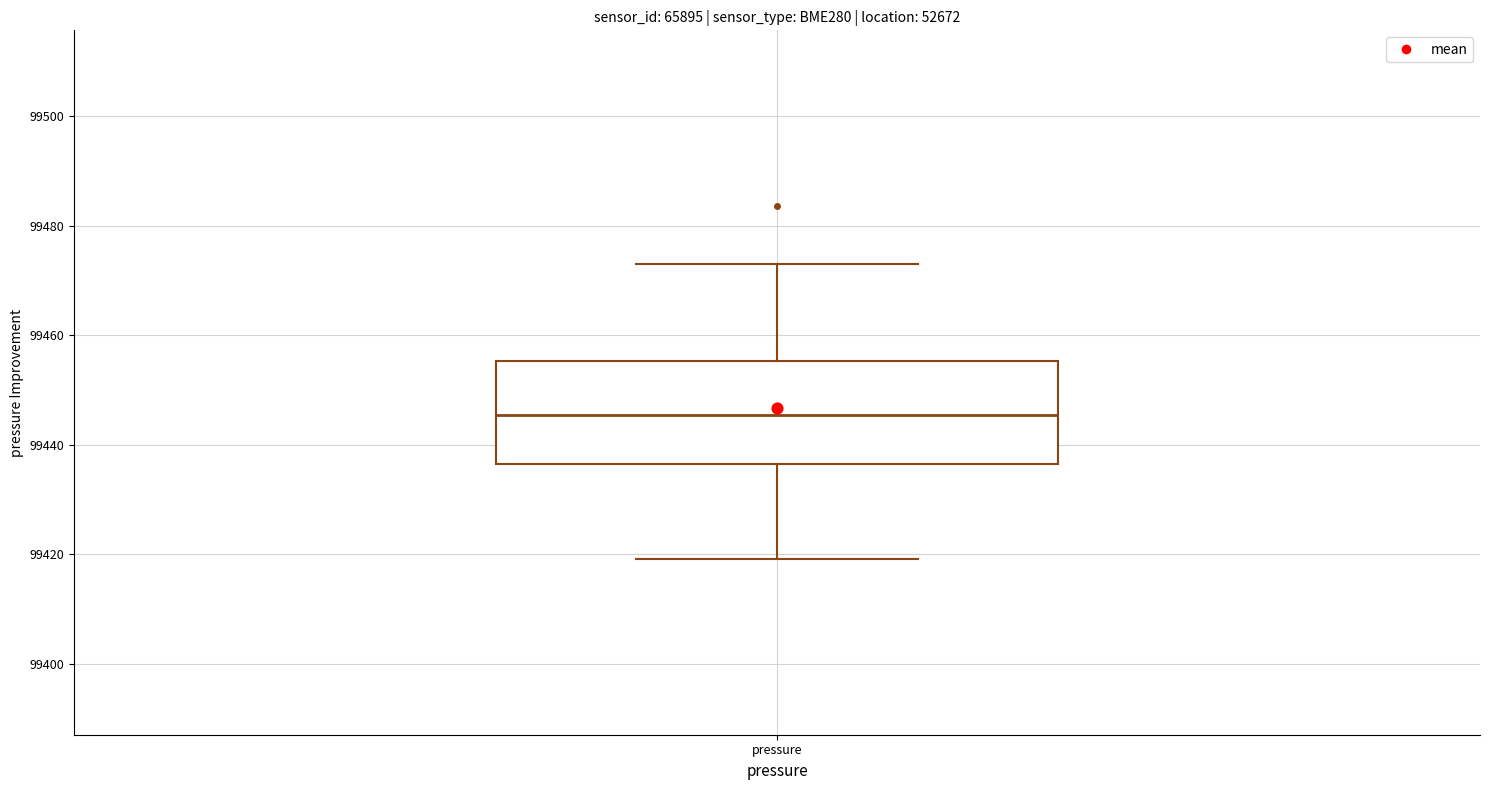

Where does the upper whisker of the box for pressure end on the y-axis? The values are not printed on the chart, so give them approximately, as read against the axis.

99474